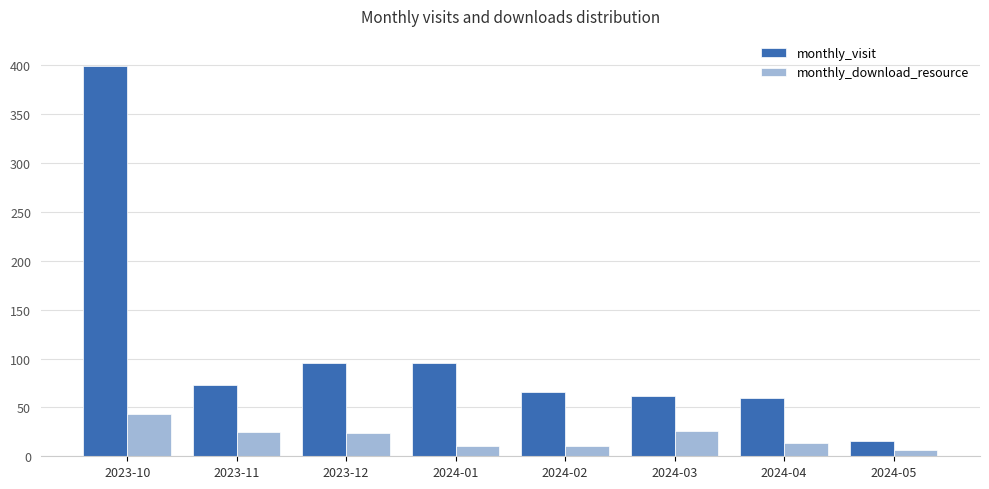

At which label does monthly_visit first exceed 73?

2023-10